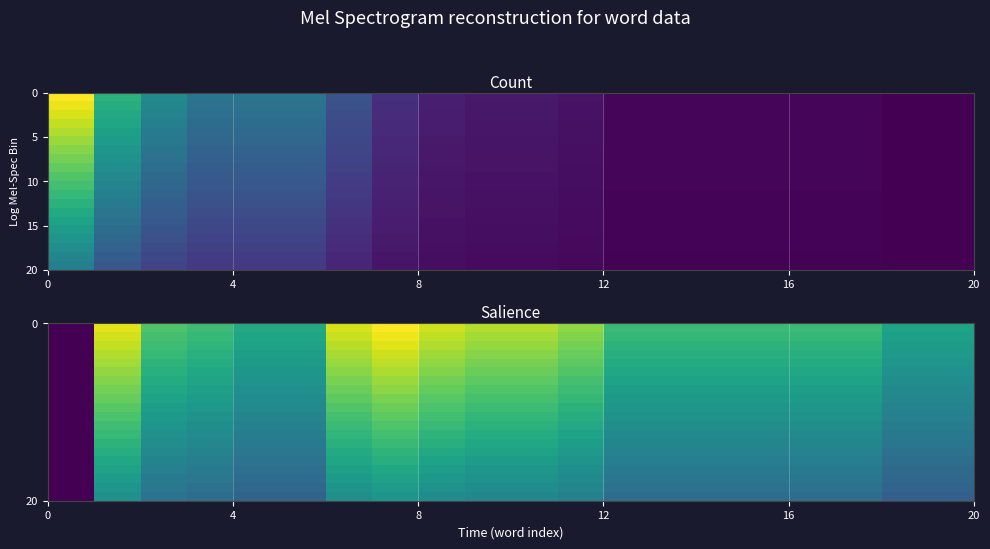

How many categories are shown in the chart?

20